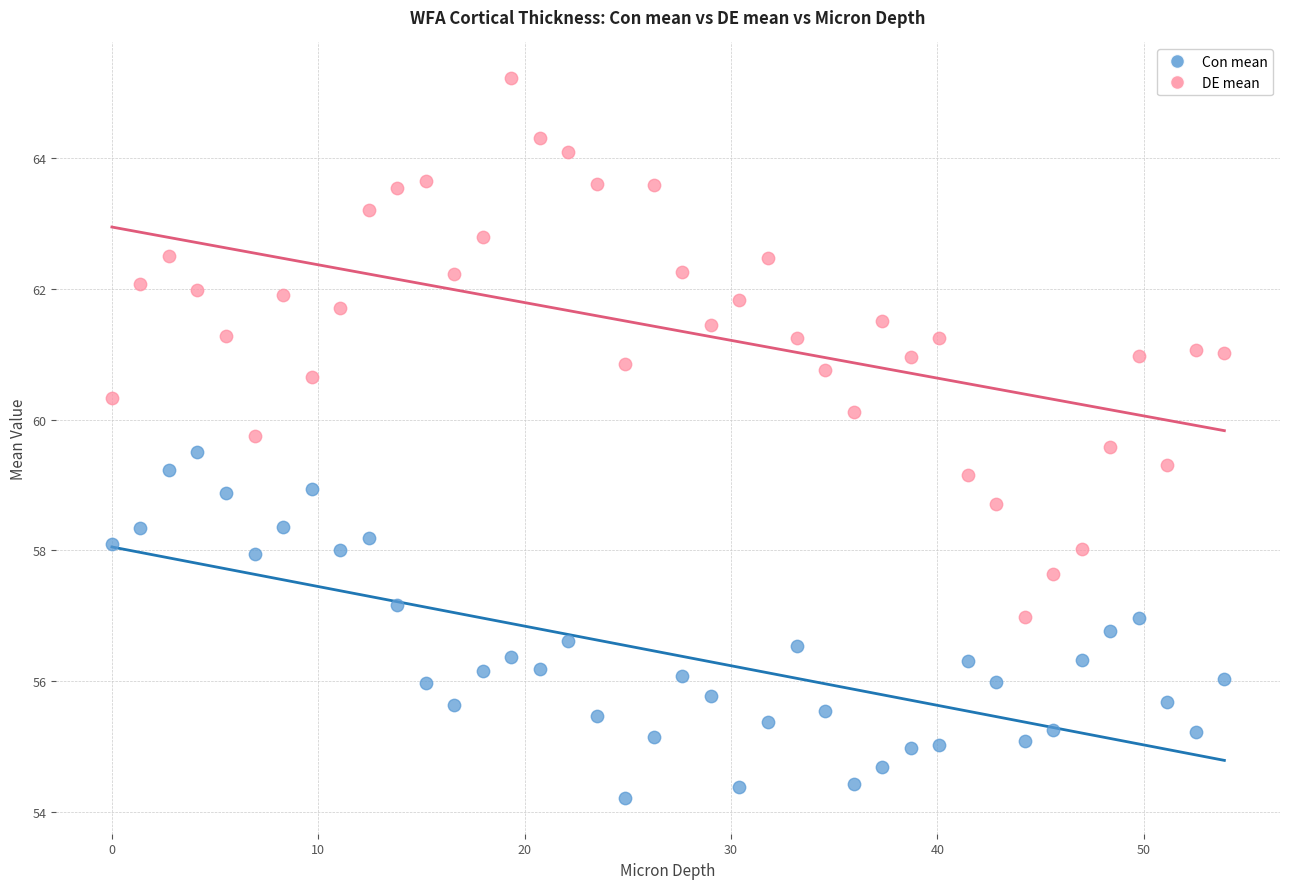

Across all data points, what is the range of X values (max minus min)?

53.9